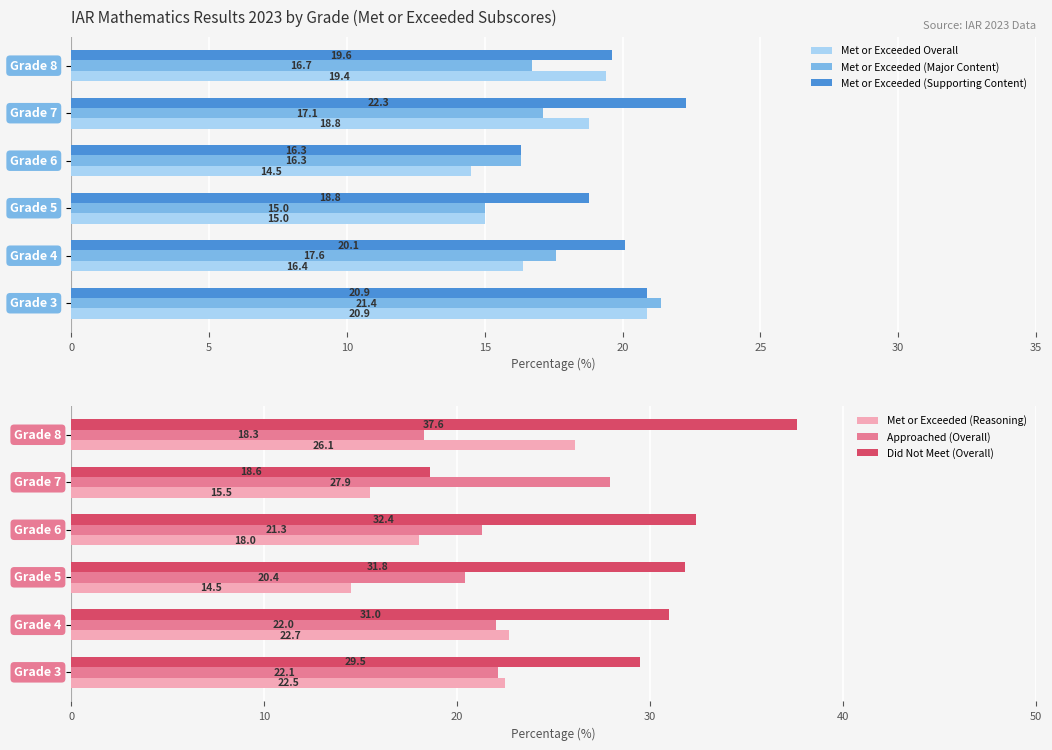

How many groups of bars are there?

6